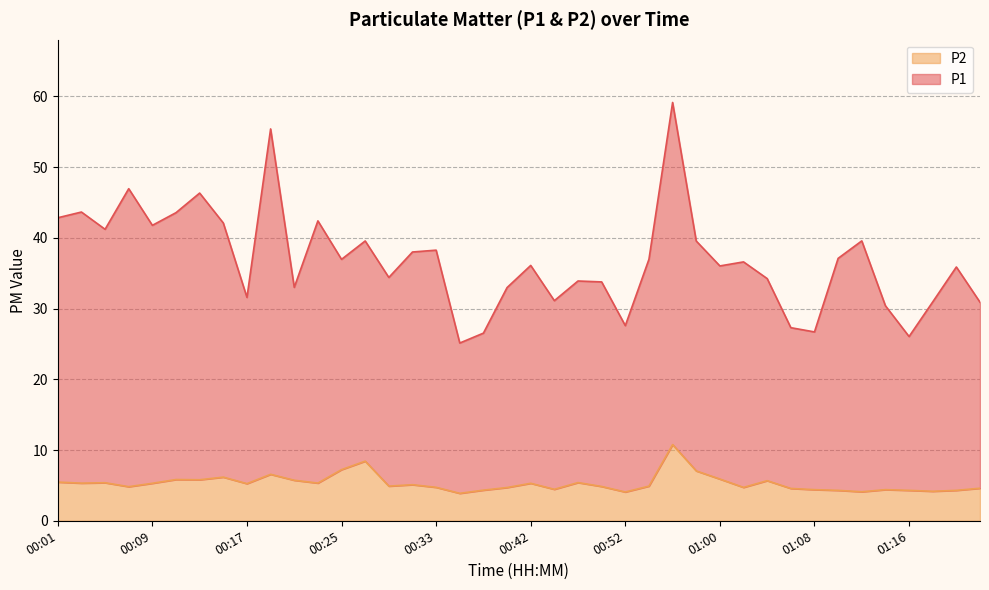

Is it true that P1 equals 11.4 at 01:08?

False